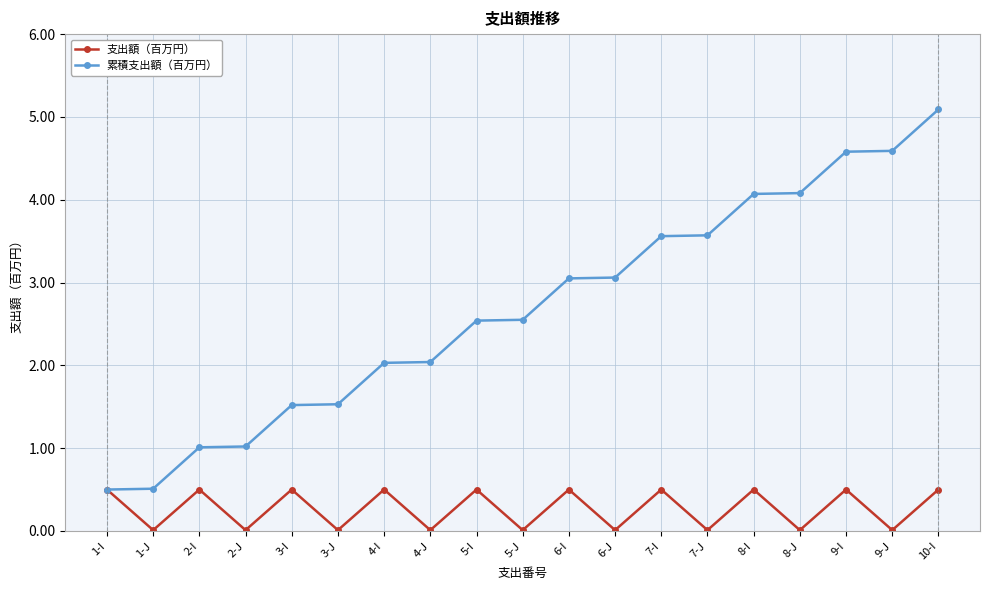

What is the difference between the second highest and minimum values in the 支出額（百万円） series?

0.5